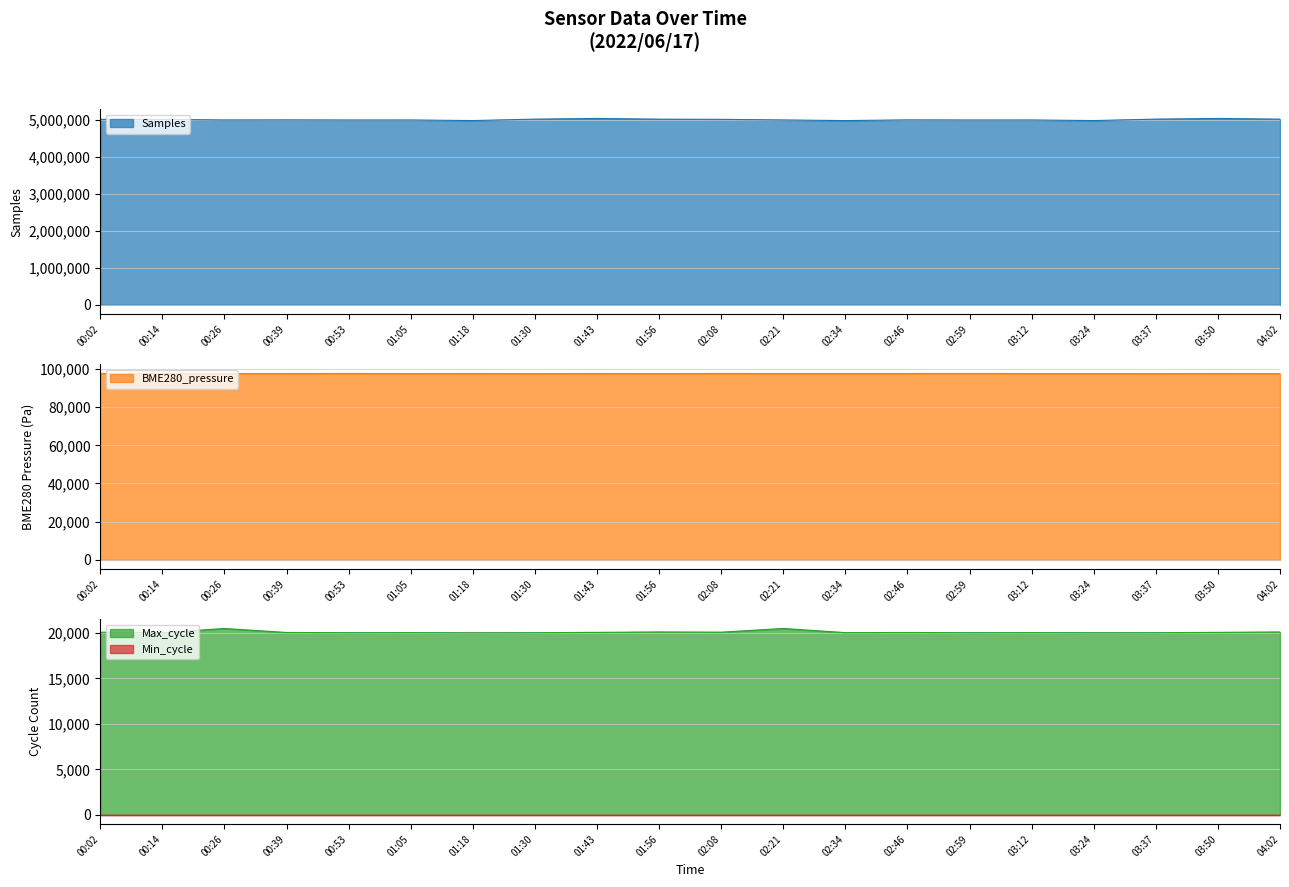

Which has a higher value, 00:26 or 01:43?

01:43